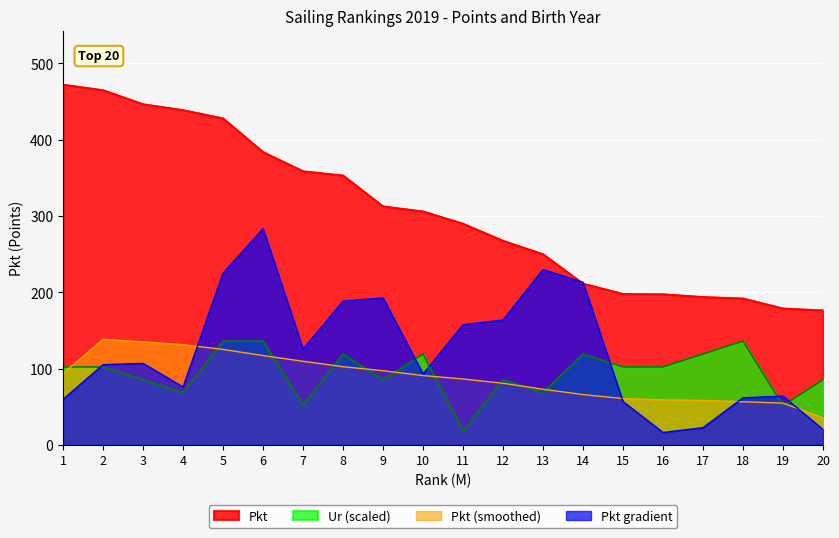

True or false: Pkt has more than 0 points higher than both neighbors.

False